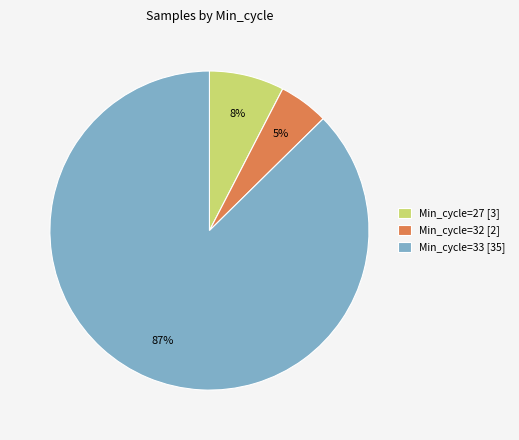

To the nearest percent, what portion does Min_cycle=33 [35] represent?

87%